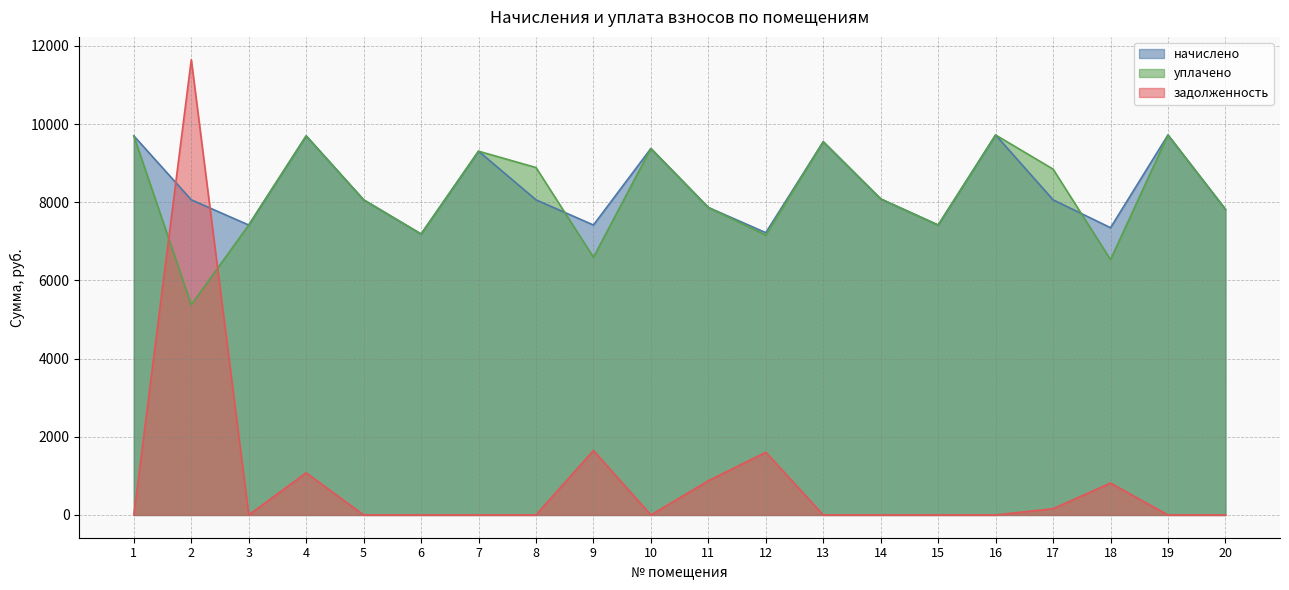

What are all the series names shown in the legend?

начислено, уплачено, задолженность